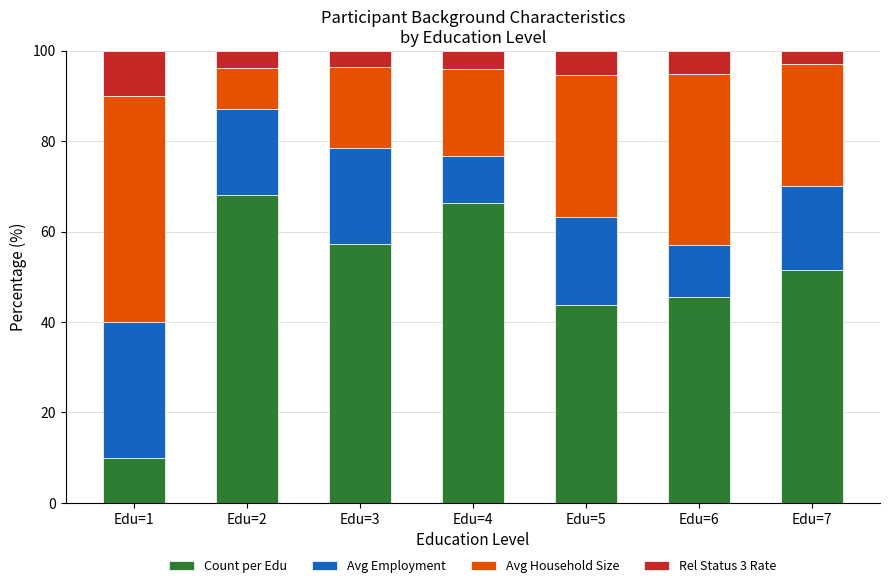

What is the lowest value of the Count per Edu series?

10.0